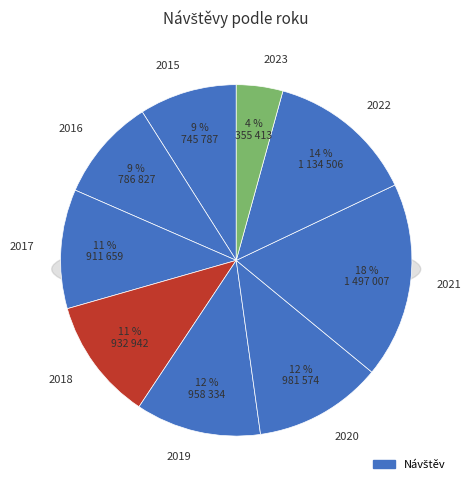

To the nearest percent, what is the combined percentage of 2020 and 2017?

23%